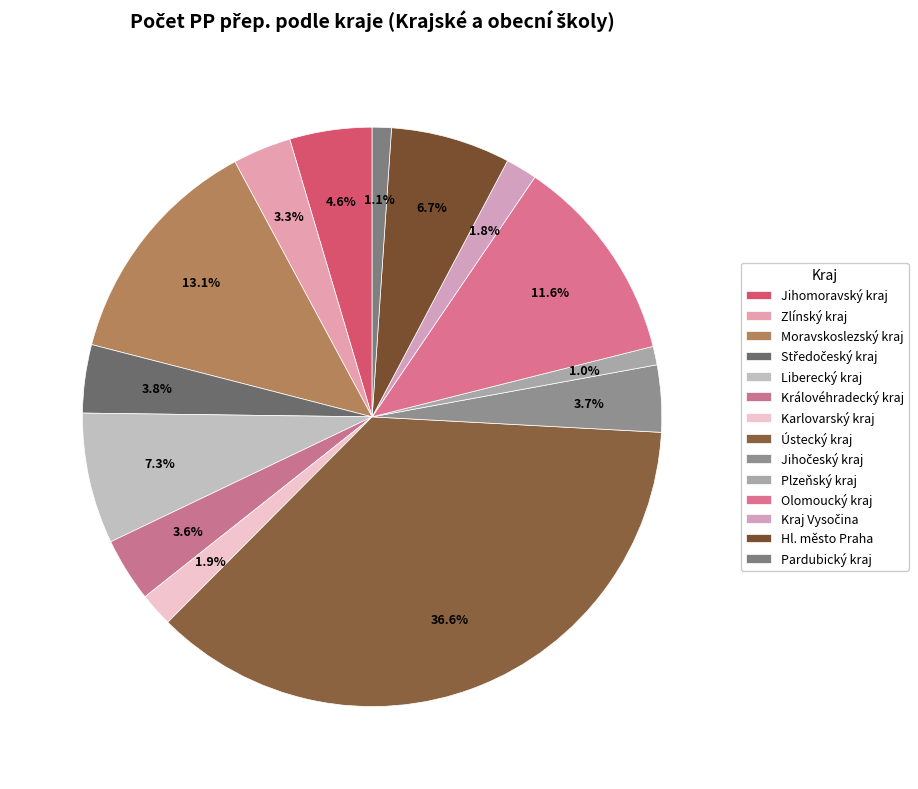

How many segments does this pie chart have?

14